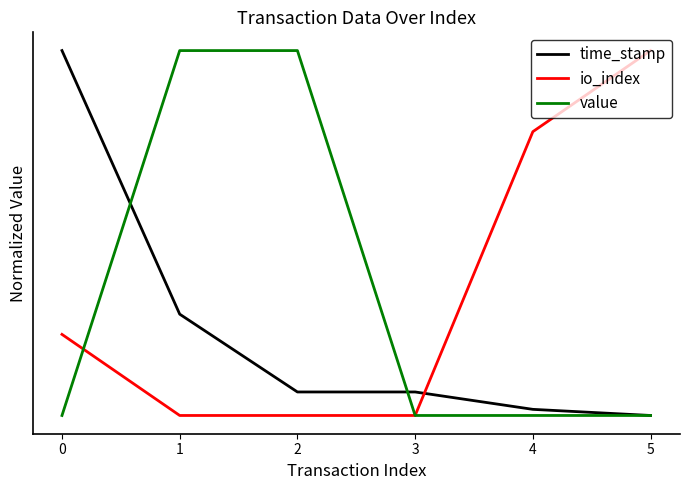

What is the sum of the time_stamp values at 5 and 0?

1.0